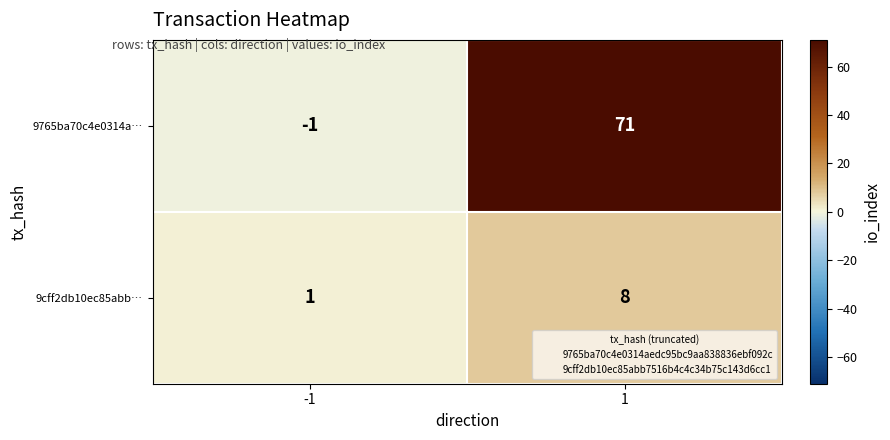

Count the number of data series in this chart.

2